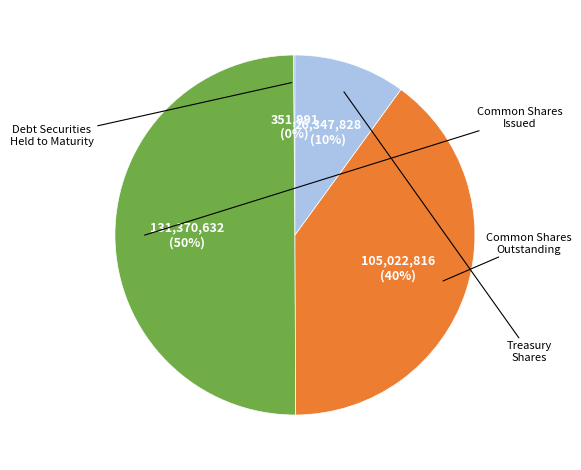

To the nearest percent, what is the average slice percentage?

25%